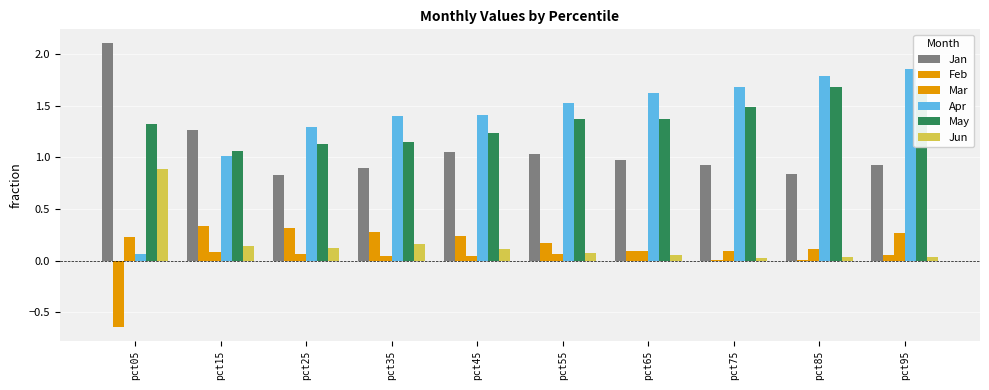

What is the difference between the maximum and minimum values in the Mar series?

0.2